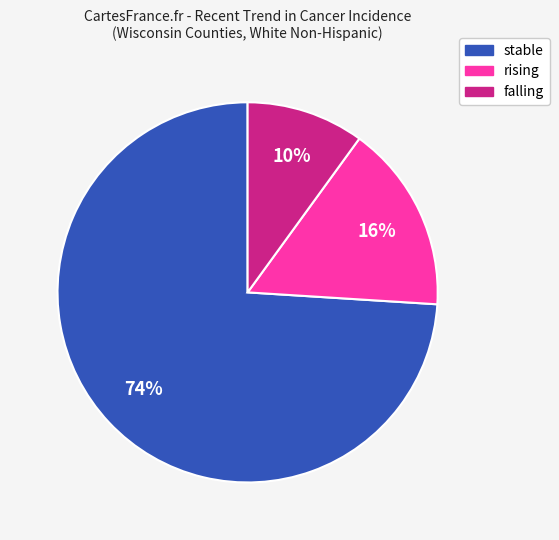

To the nearest percent, what percentage of the pie is stable?

74%